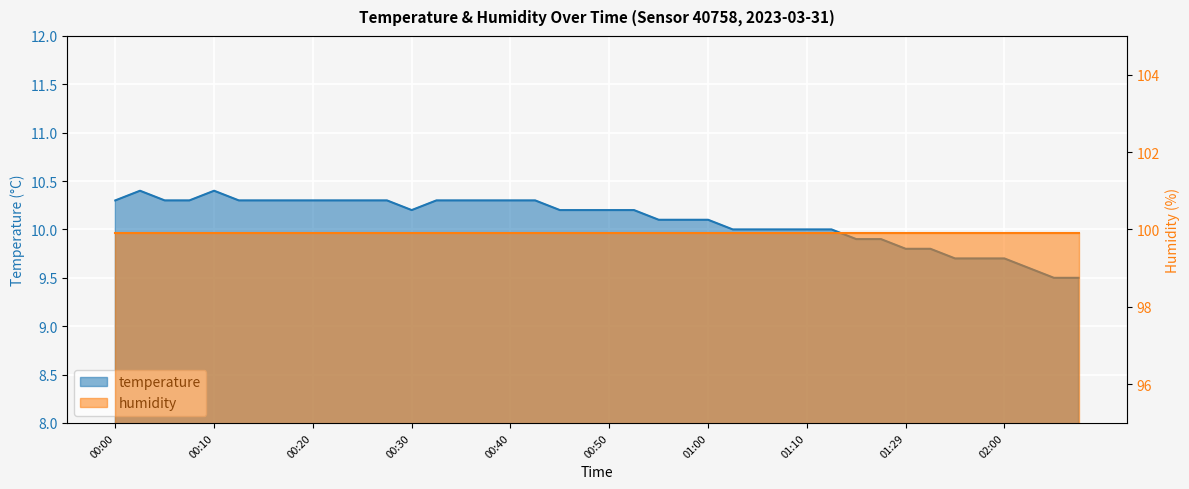

Is it true that the value at 02:00 is 12.8?

False